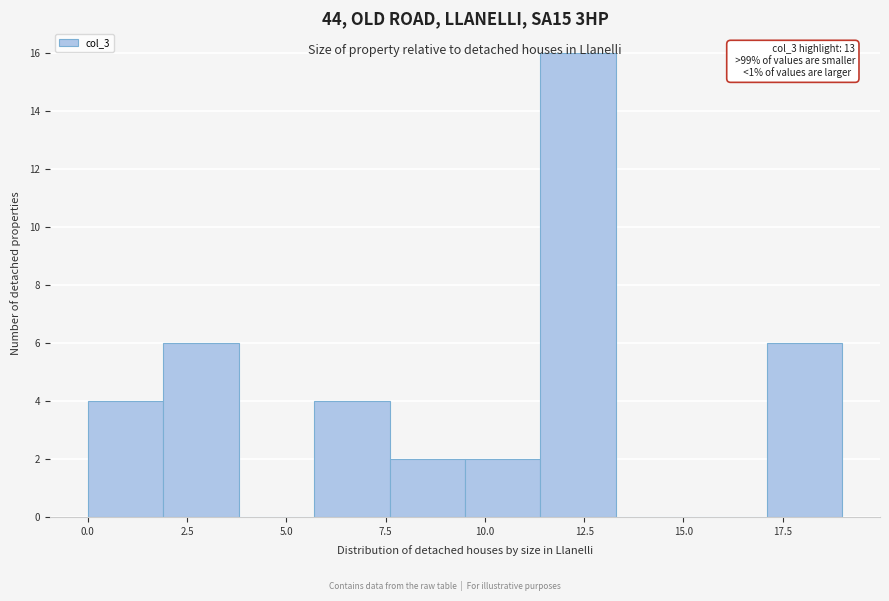

Read against the x-axis, roughly where is the centre of the tallest bar?

12.5